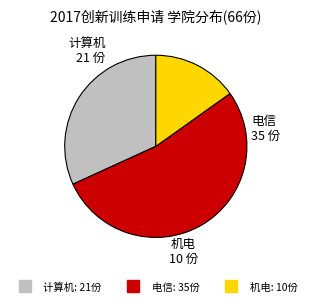

The 计算机 slice represents 22% of the pie. True or false?

False